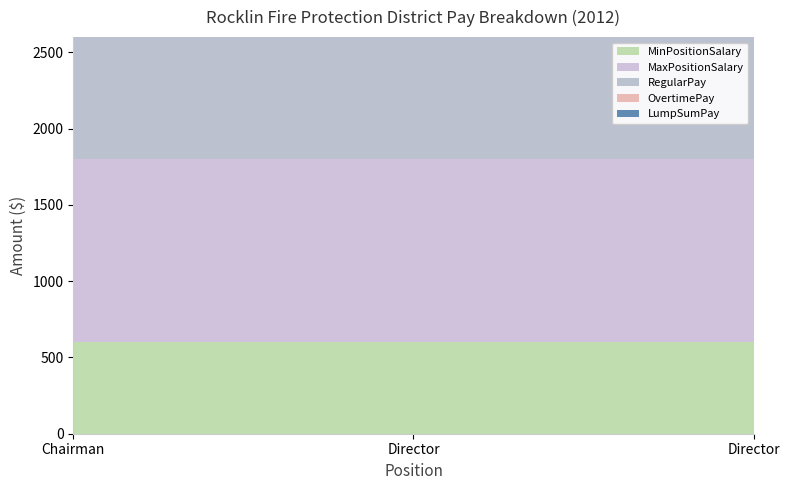

Reading right to left, transcribe all the data shown in this chart.

MinPositionSalary: Director=600	Director=600	Chairman=600
MaxPositionSalary: Director=1200	Director=1200	Chairman=1200
RegularPay: Director=800	Director=800	Chairman=800
OvertimePay: Director=0	Director=0	Chairman=0
LumpSumPay: Director=0	Director=0	Chairman=0